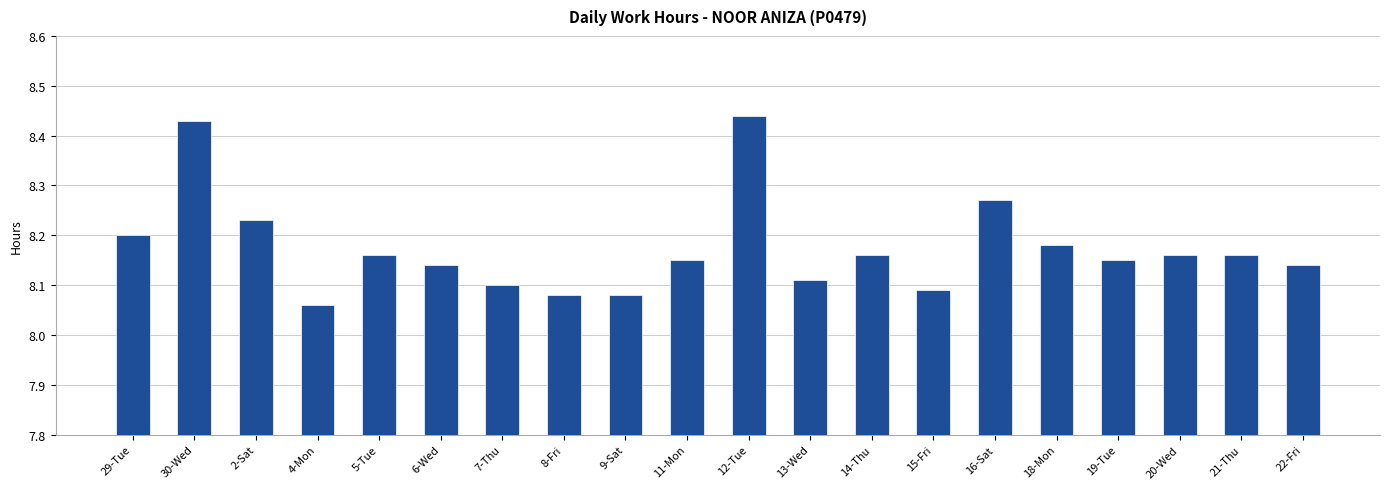

Which has a higher value, 2-Sat or 18-Mon?

2-Sat